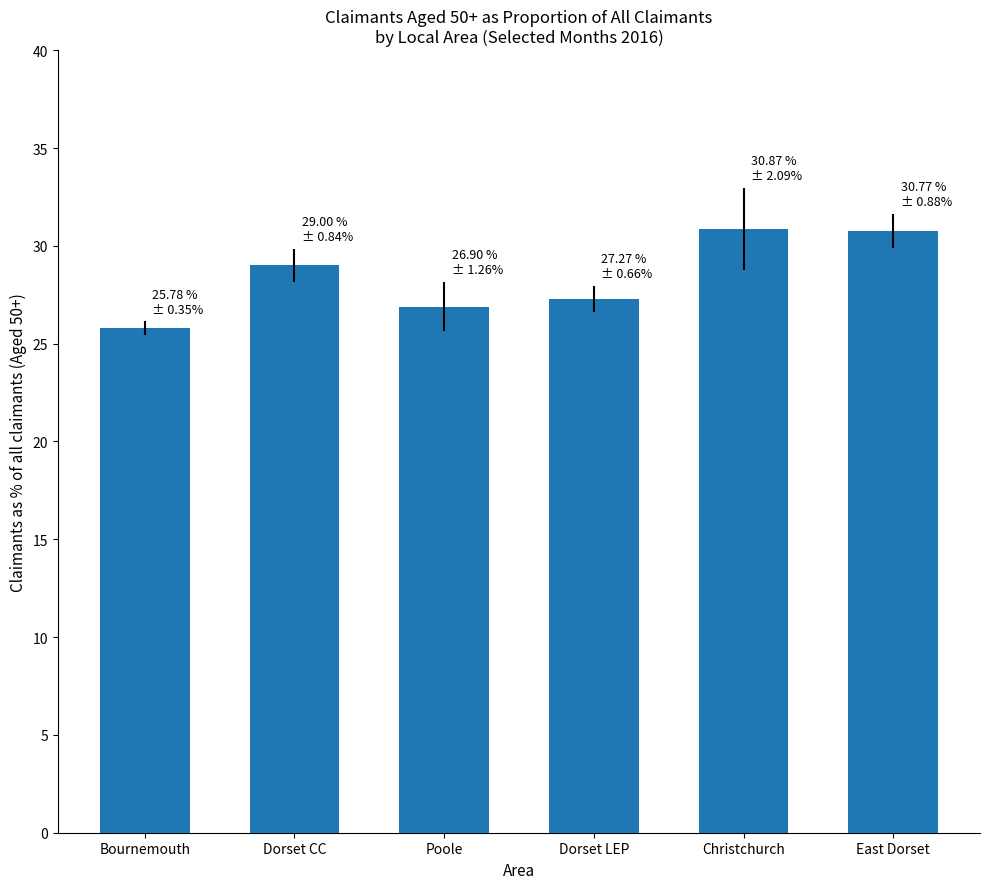

What is the maximum value shown in the chart?

30.9